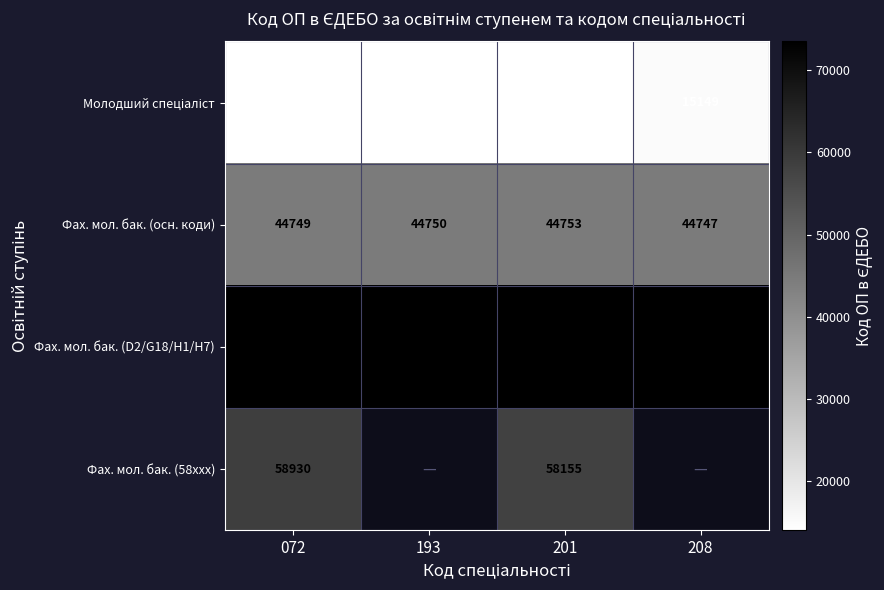

What is the greatest value displayed?

73454.0